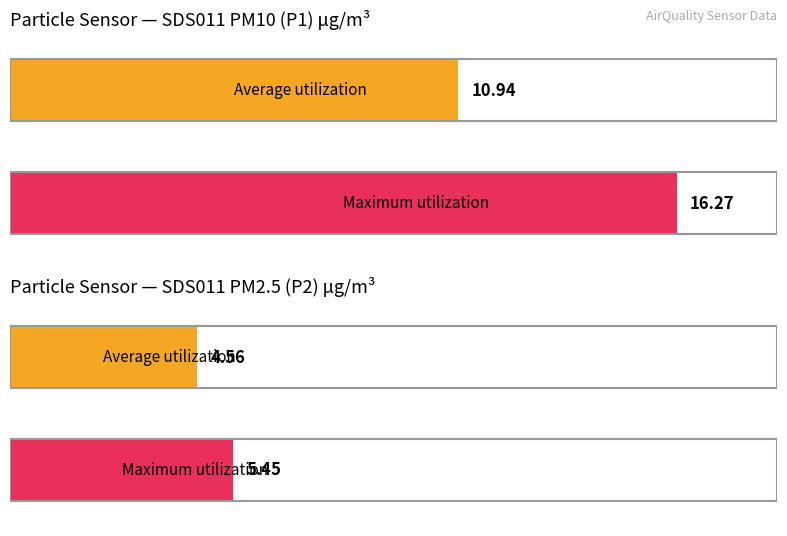

At 00:29, list the series in order from largest to smallest.

SDS_P1, SDS_P2